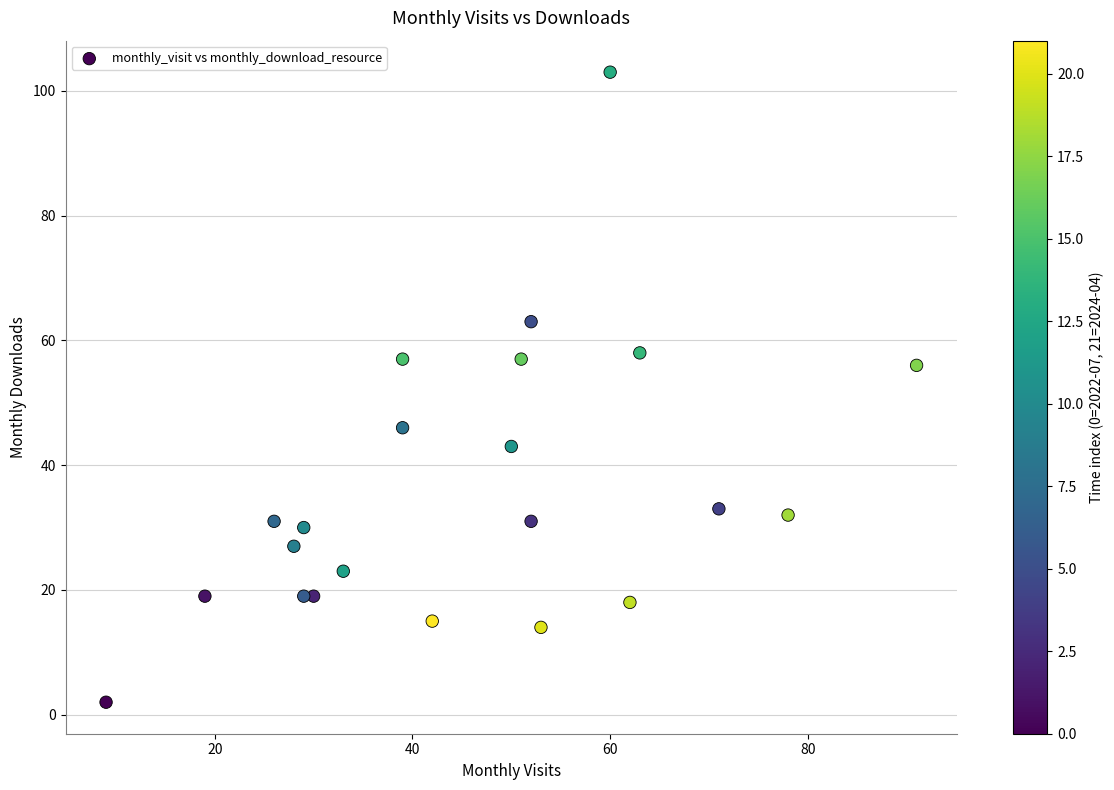

What is the range of X values (max minus min)?

82